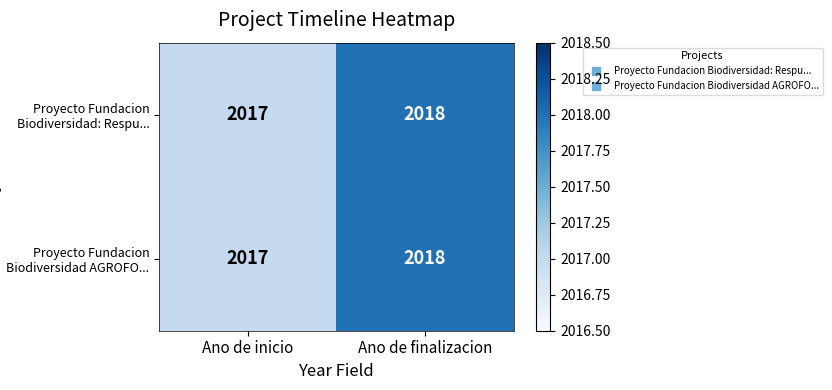

True or false: Proyecto Fundacion Biodiversidad AGROFO... has a value of 649 at Ano de inicio.

False